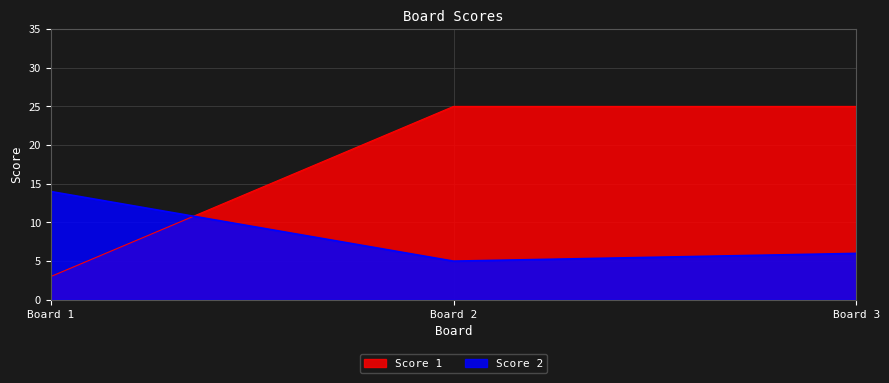

Reading right to left, extract all data points from this chart.

Score 1: 25	25	3
Score 2: 6	5	14